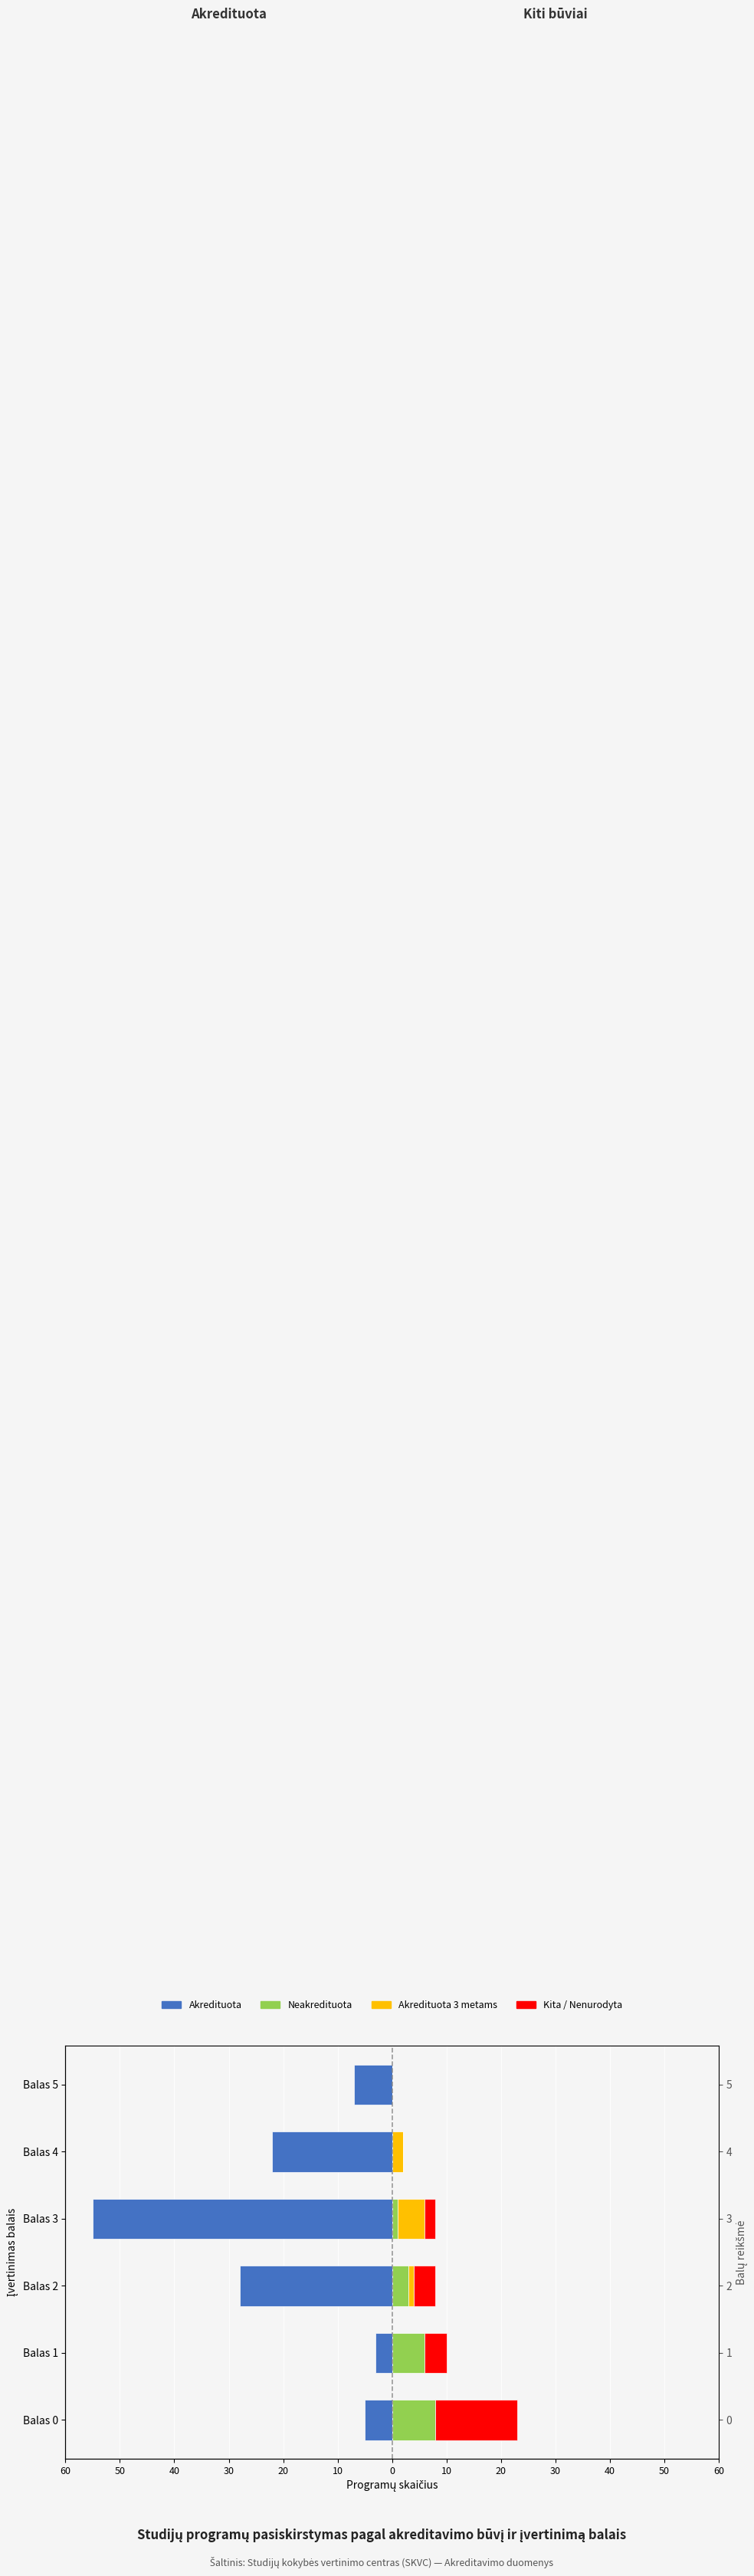

Are the bars horizontal?

Yes